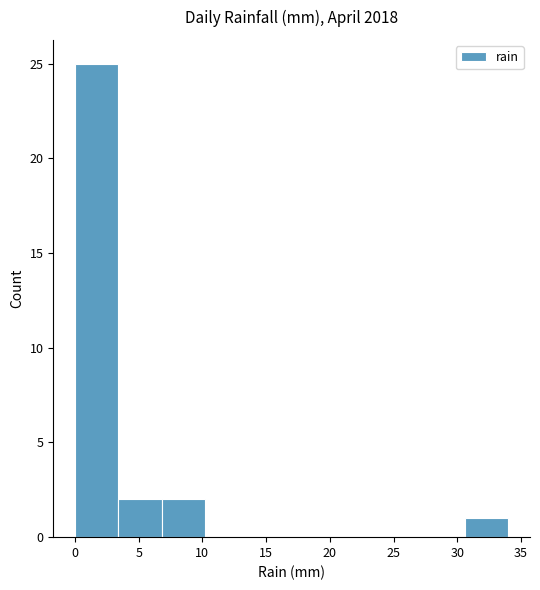

Reading left to right, list every bar in this chart as the range it spans on the x-axis followed by its height. Neither the bar edges nor the heights are printed on the chart, so give them approximately, as read against the axes.

0.0 to 3.4: 25
3.4 to 6.8: 2
6.8 to 10.2: 2
10.2 to 13.6: 0
13.6 to 17.0: 0
17.0 to 20.4: 0
20.4 to 23.8: 0
23.8 to 27.2: 0
27.2 to 30.6: 0
30.6 to 34.0: 1